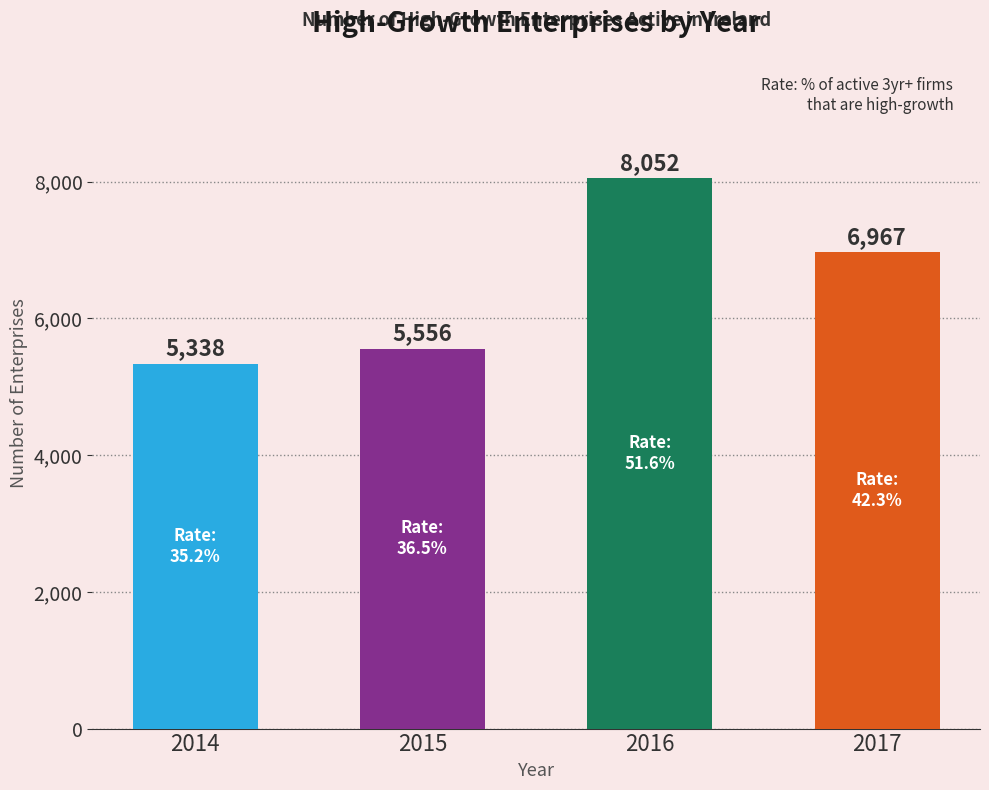

True or false: the data shows 8052 at 2016.

True